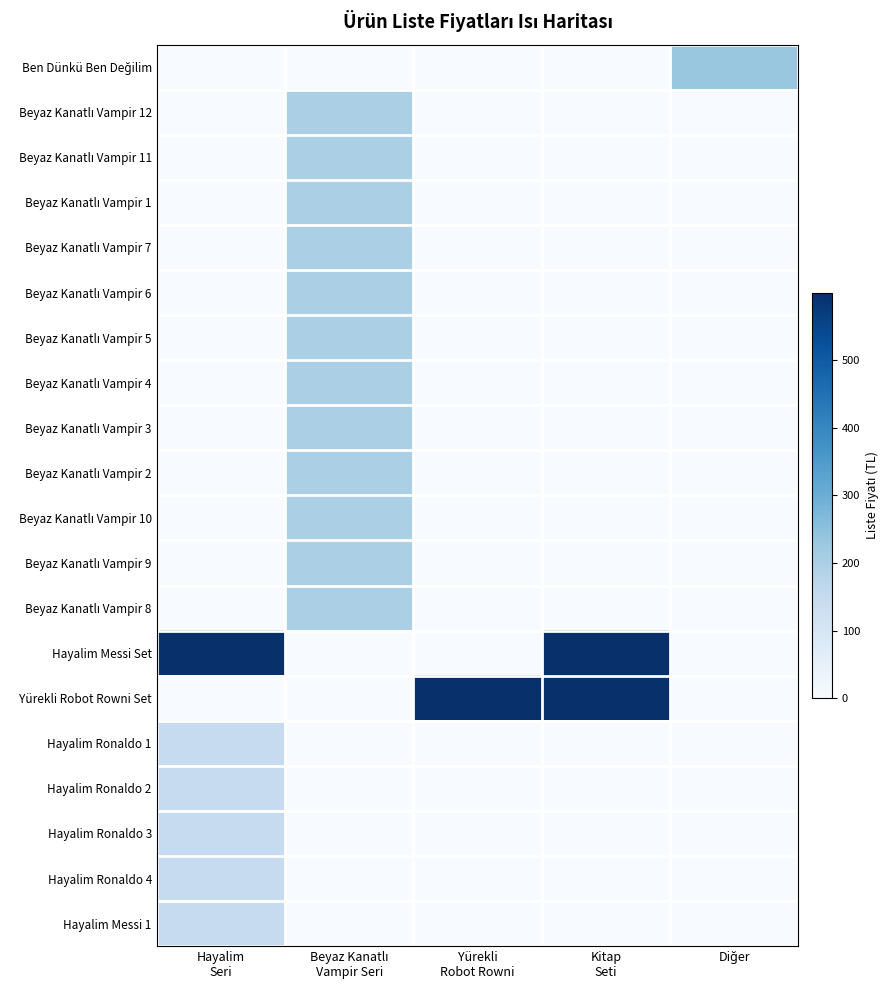

Count the number of data series in this chart.

20